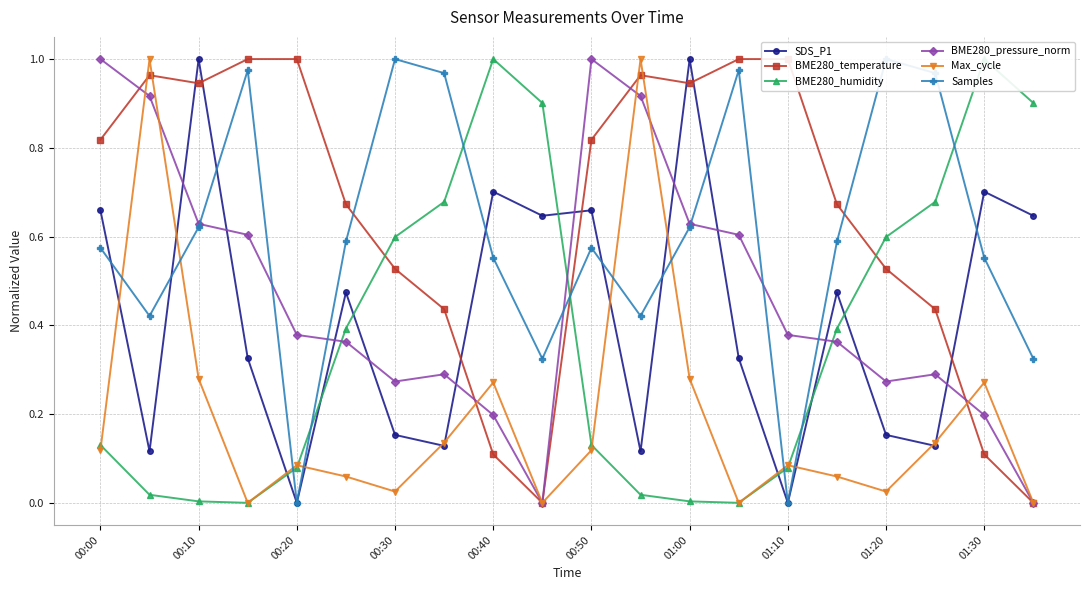

Which series ends up on top after the final intersection of BME280_temperature and SDS_P1?

SDS_P1